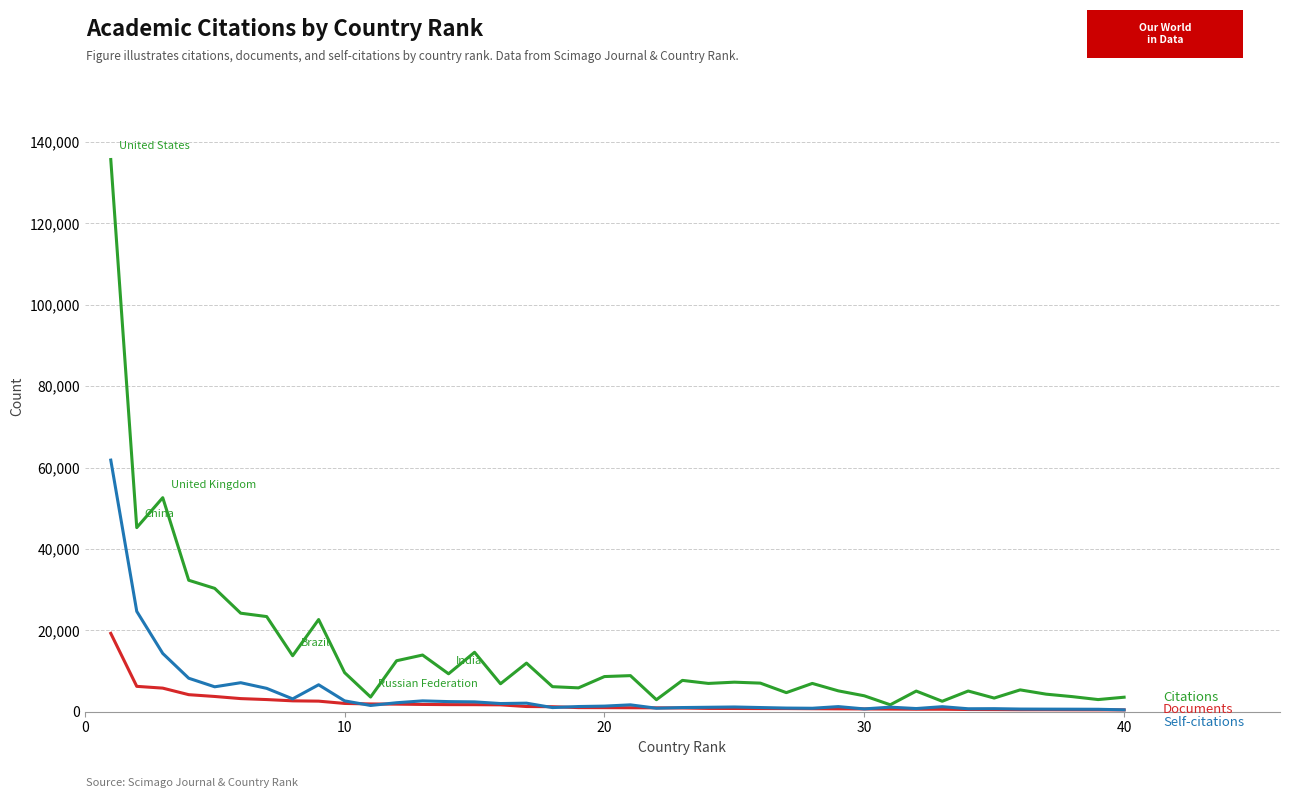

What is the maximum value shown in the chart?

135700